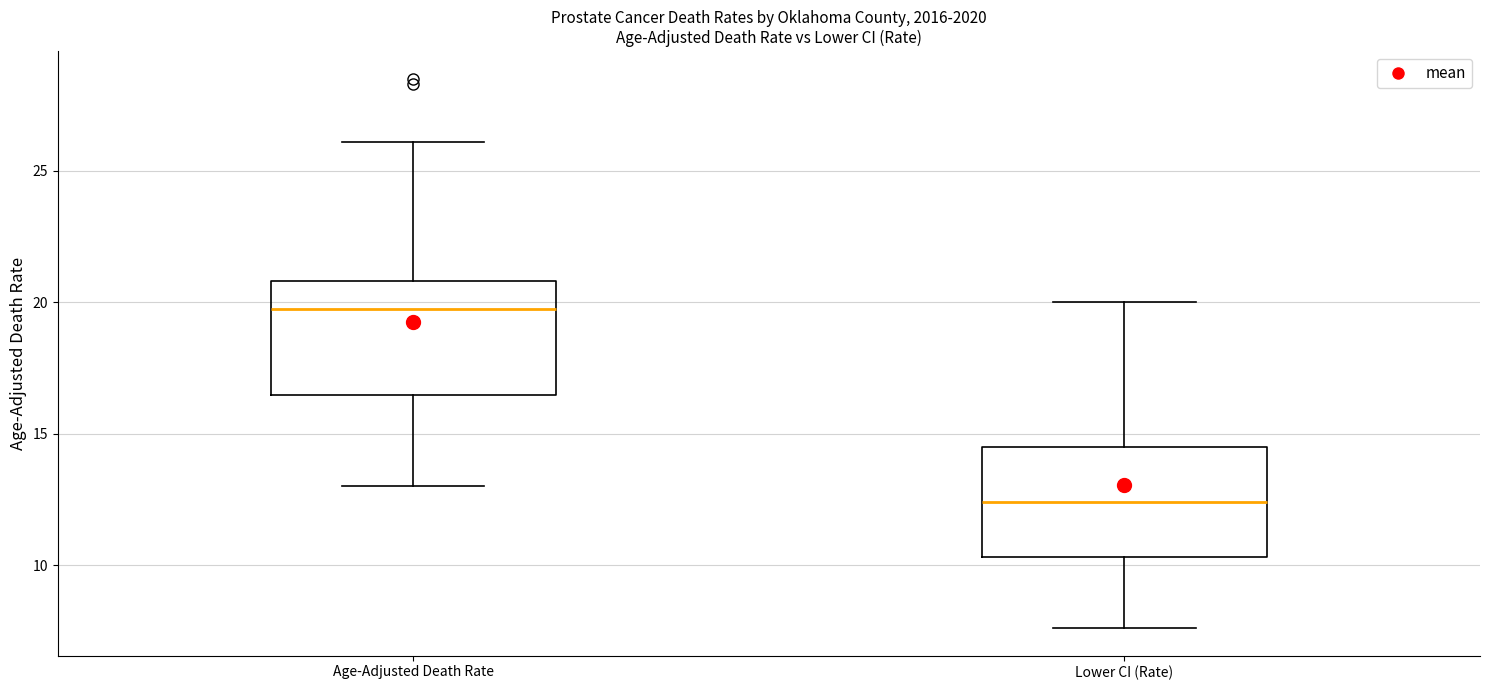

Where is the upper edge of the box for Age-Adjusted Death Rate on the y-axis? The values are not printed on the chart, so give them approximately, as read against the axis.

21.0